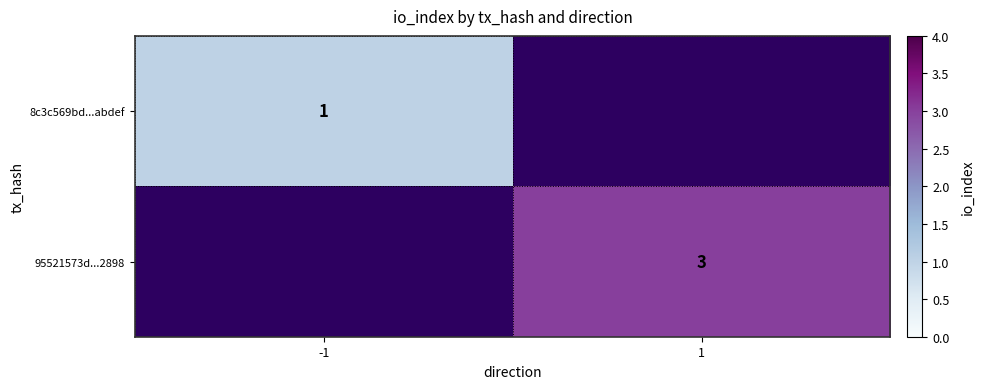

True or false: 95521573d...2898 has a value of 5 at 1.

False